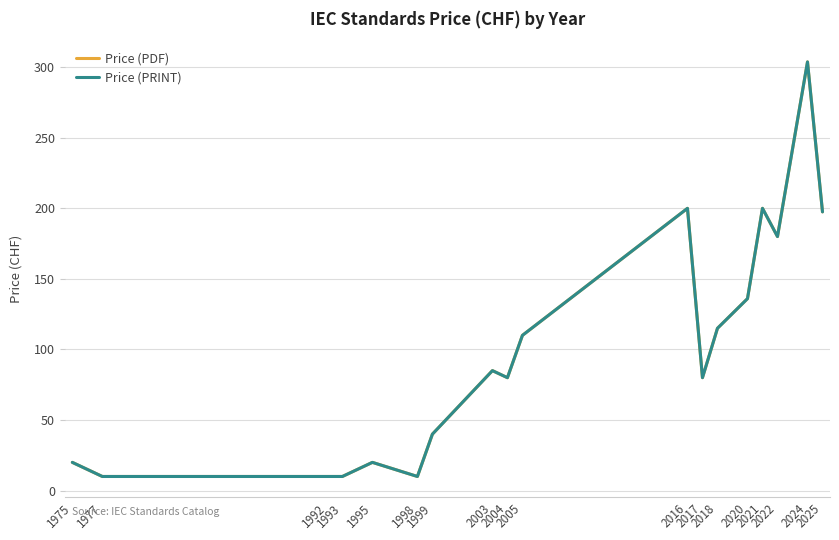

Is this an area chart (filled region under the line)?

No